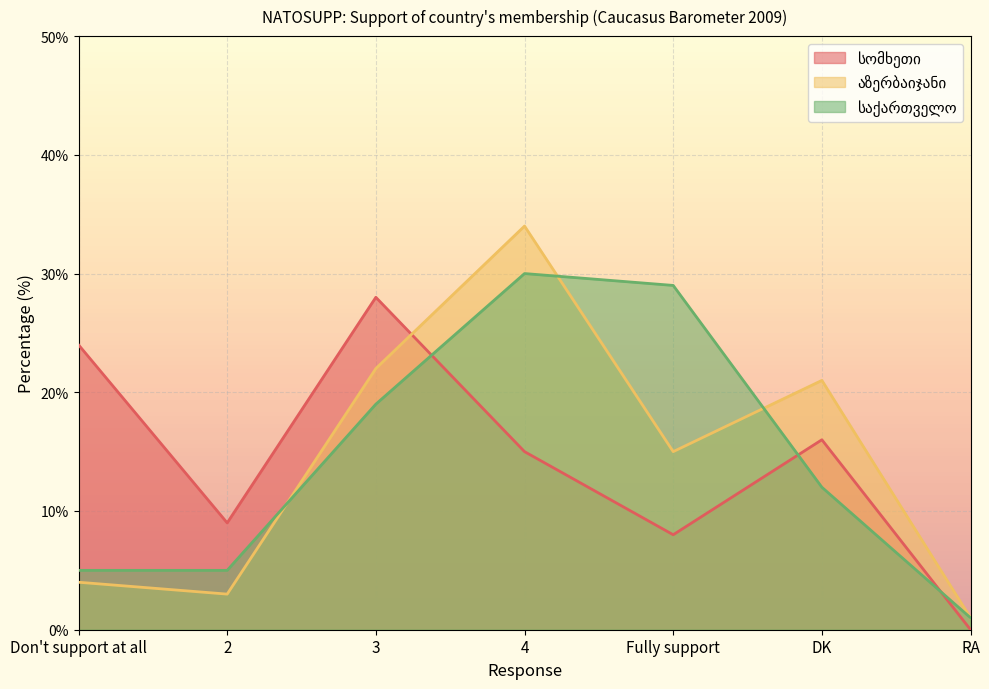

What is the value of the აზერბაიჯანი point at the 1st from the left?

4